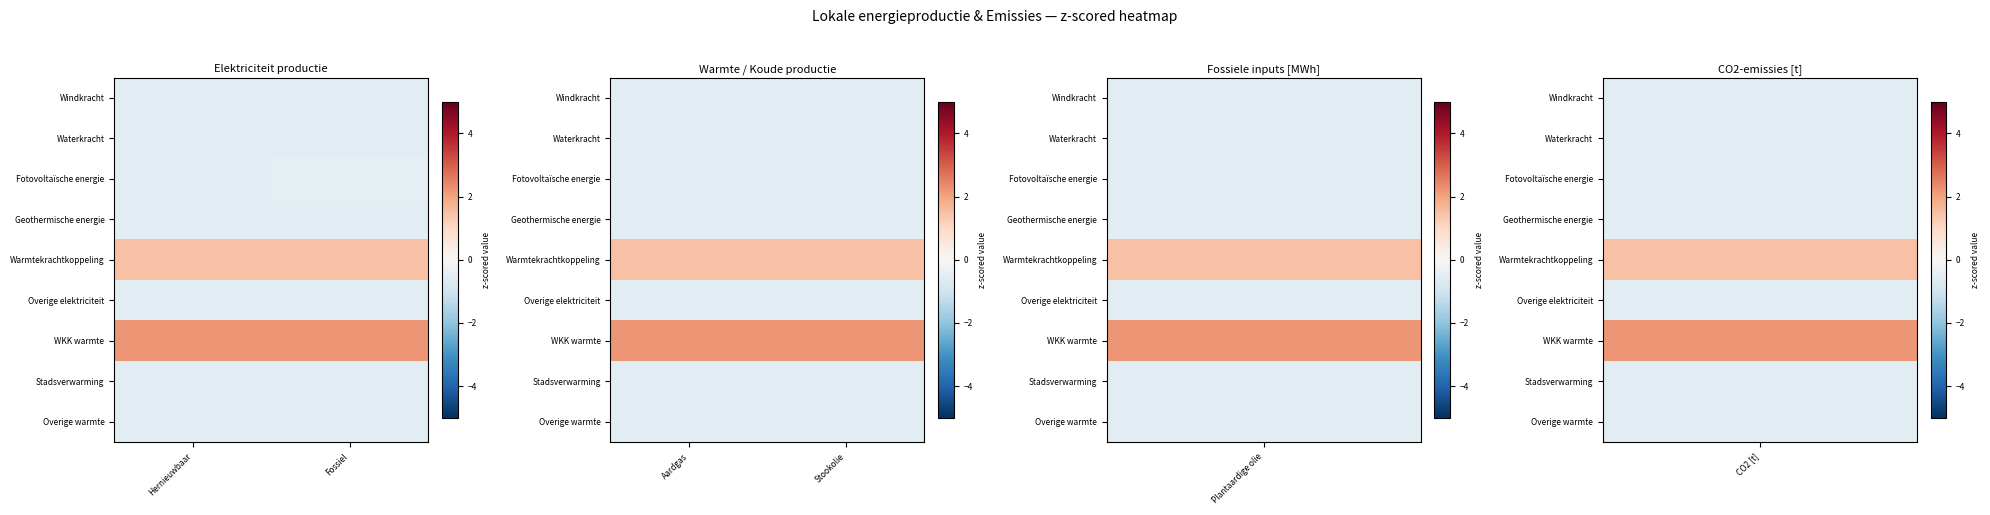

Which category has the highest value across all series?

Stookolie